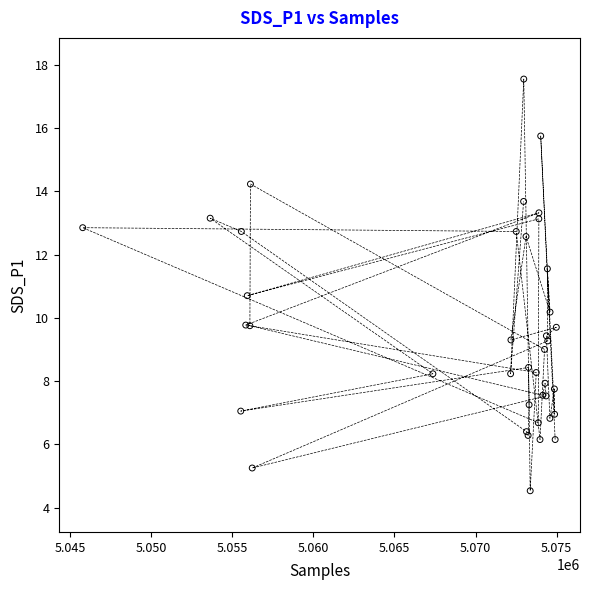

What Y value in the scatter plot is closest to 11?

10.7